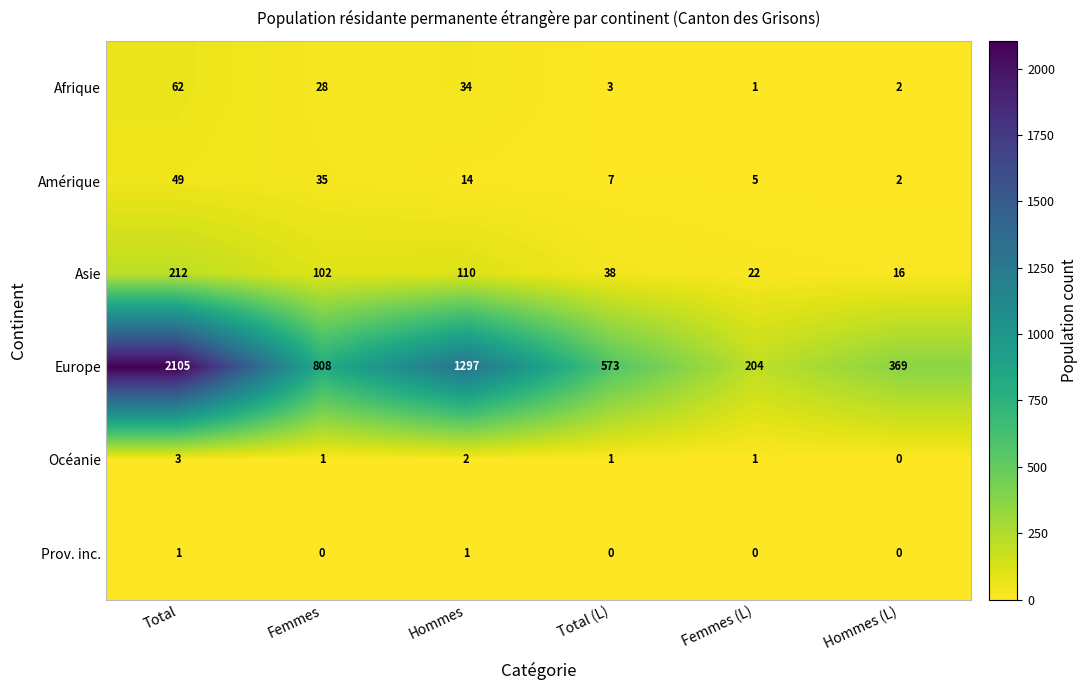

True or false: Asie has a value of 61 at Femmes.

False